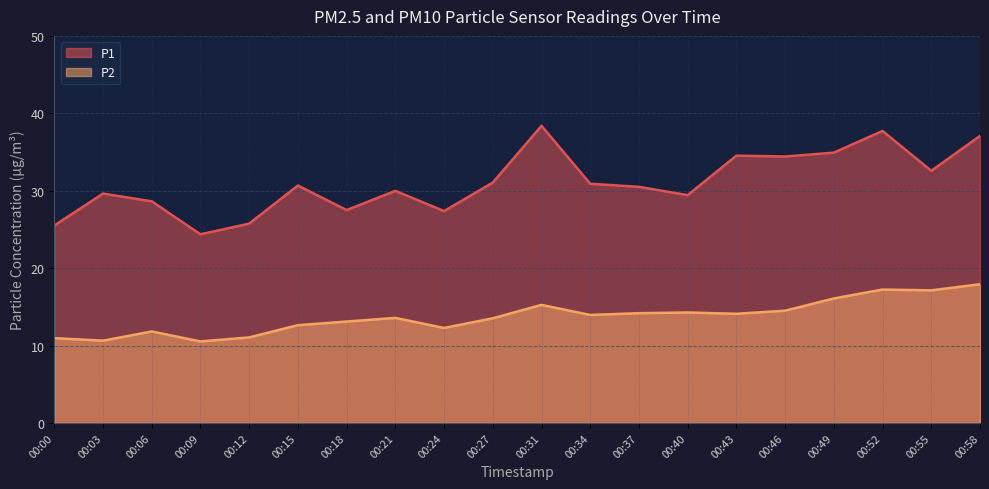

Which series has the largest range (max minus min)?

P1